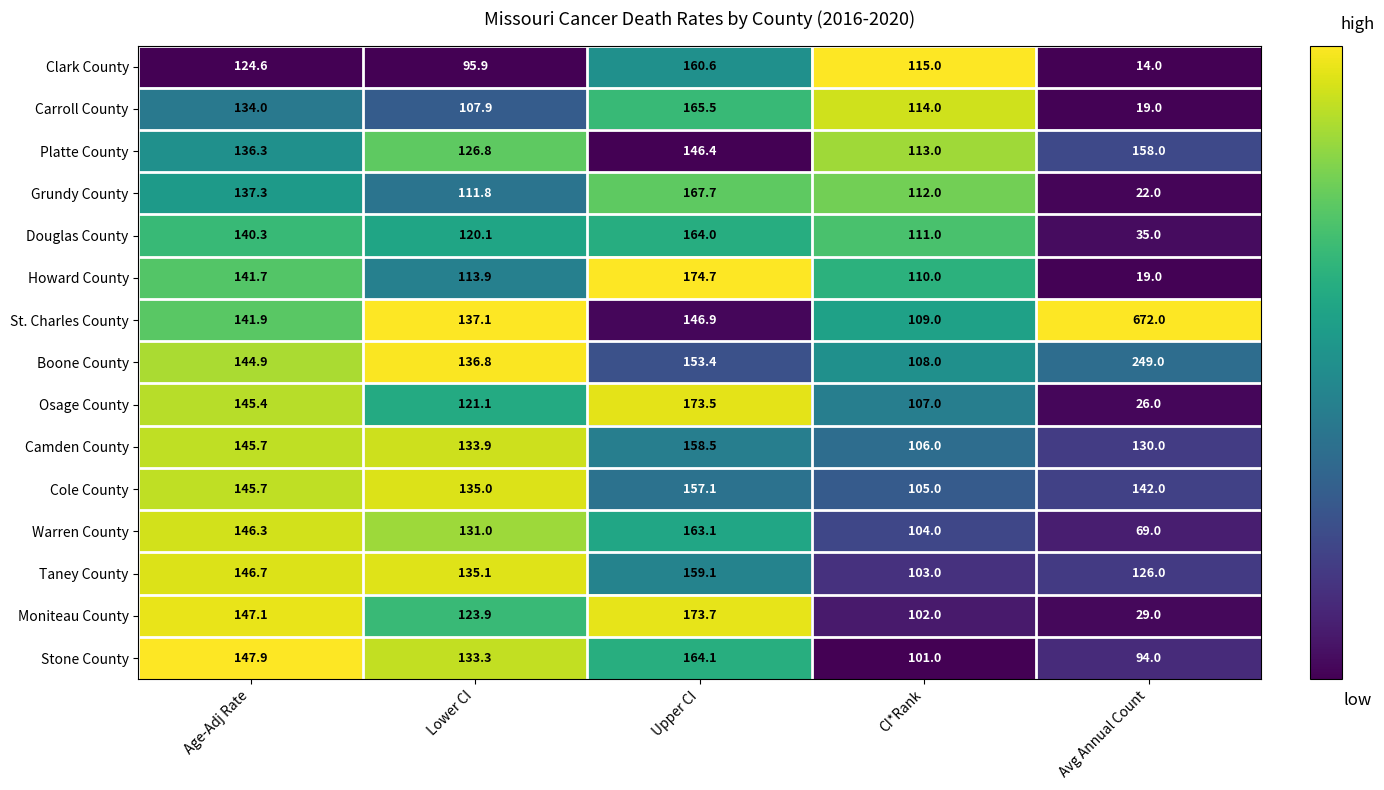

What is the difference between the maximum and second lowest values in the Platte County series?

31.2